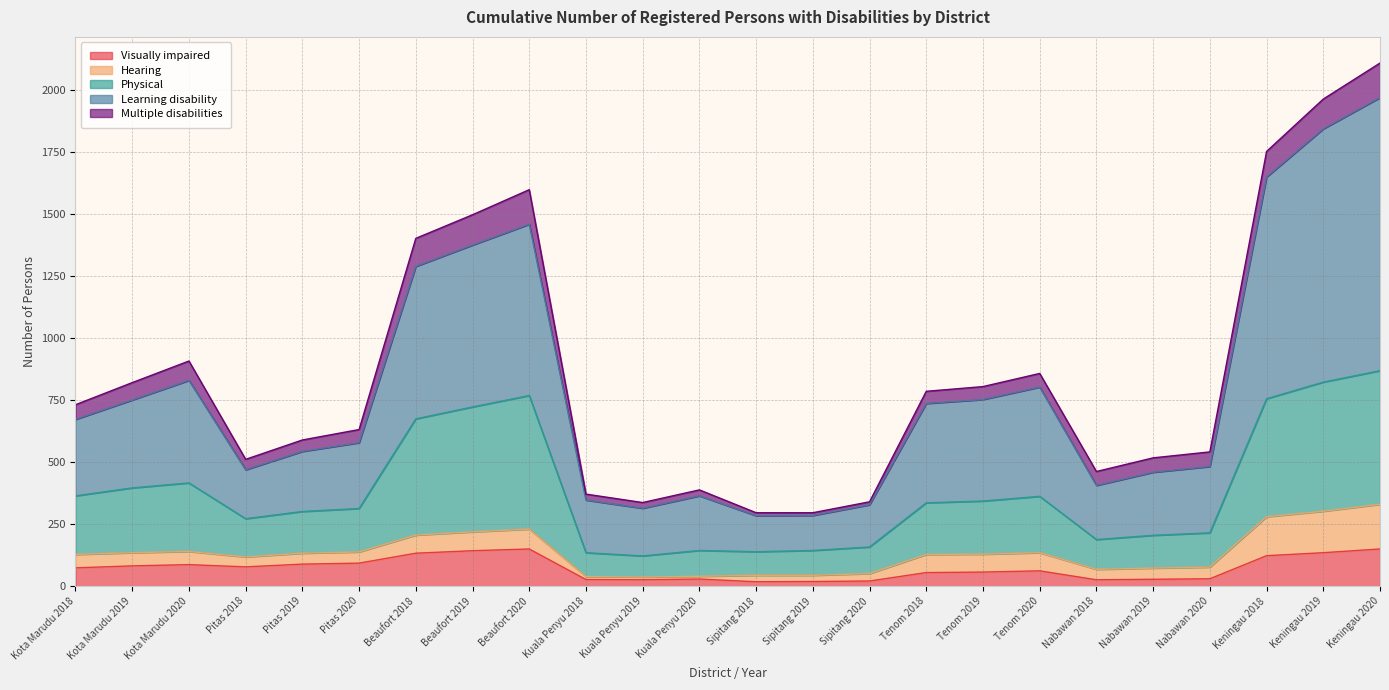

Is it true that Visually impaired equals 18 at Pitas 2019?

False